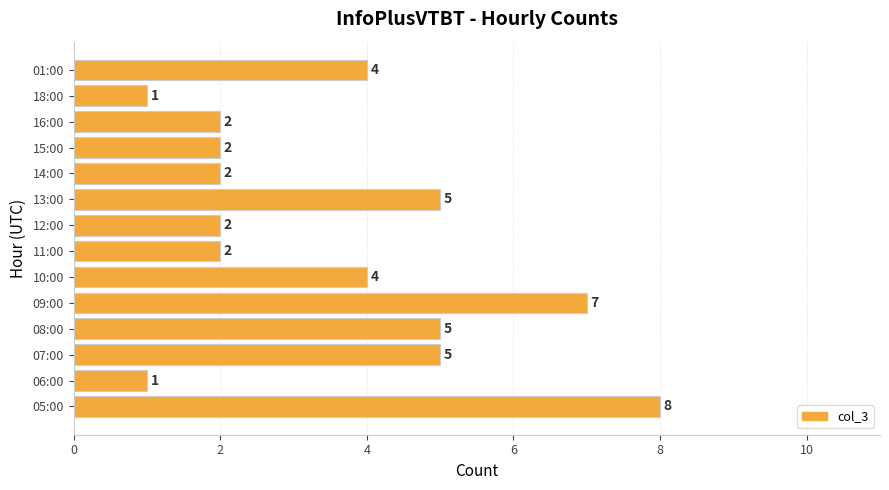

How many values are between 2 and 5?

10